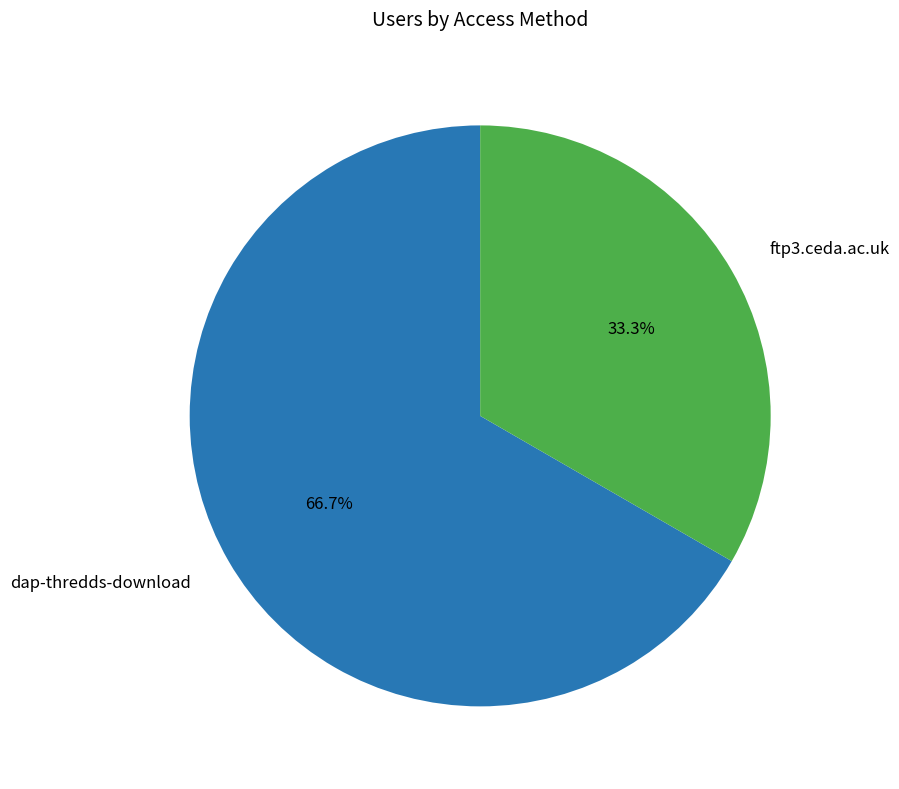

Does any single category account for the majority?

Yes